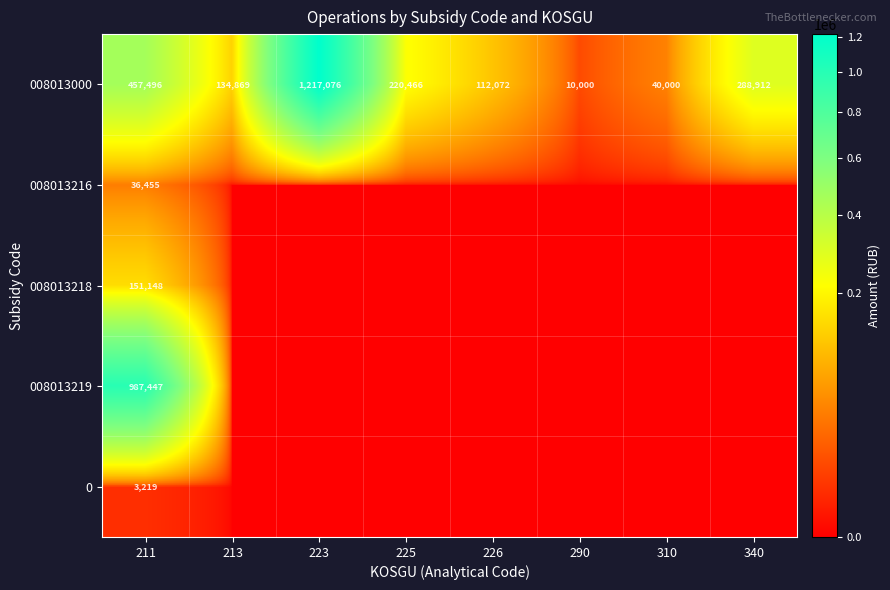

The 008013219 series shows 327902.9 at 211. True or false?

False